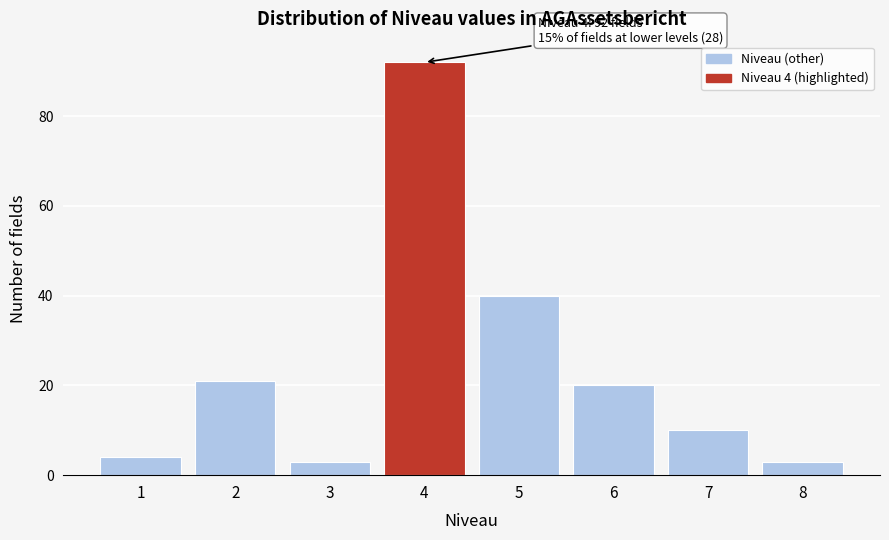

Reading right to left, transcribe all the data shown in this chart.

8=3	7=10	6=20	5=40	4=92	3=3	2=21	1=4